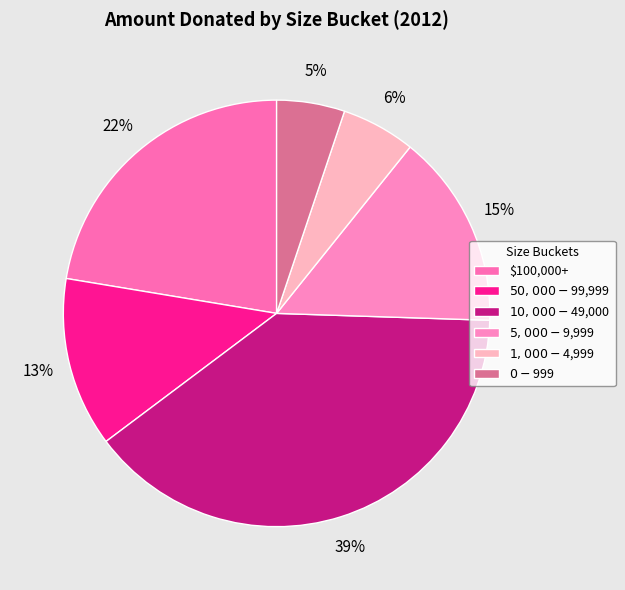

Do $0 - $999 and $50,000 - $99,999 together represent more than half of the pie?

No